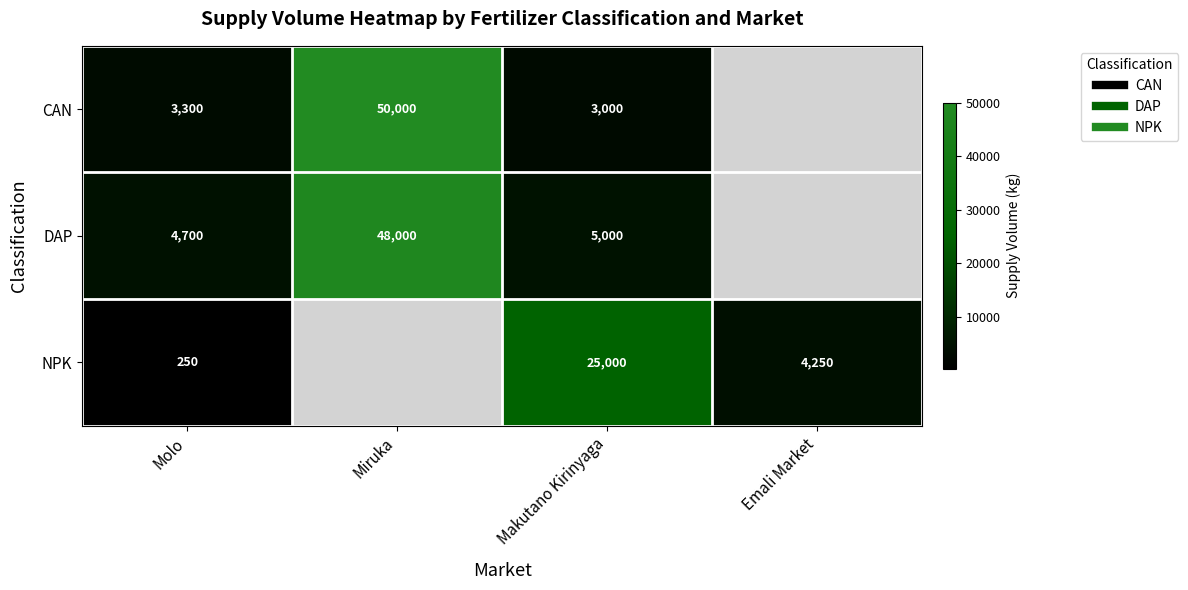

Is the value of DAP at Makutano Kirinyaga greater than the value of CAN at Emali Market?

No